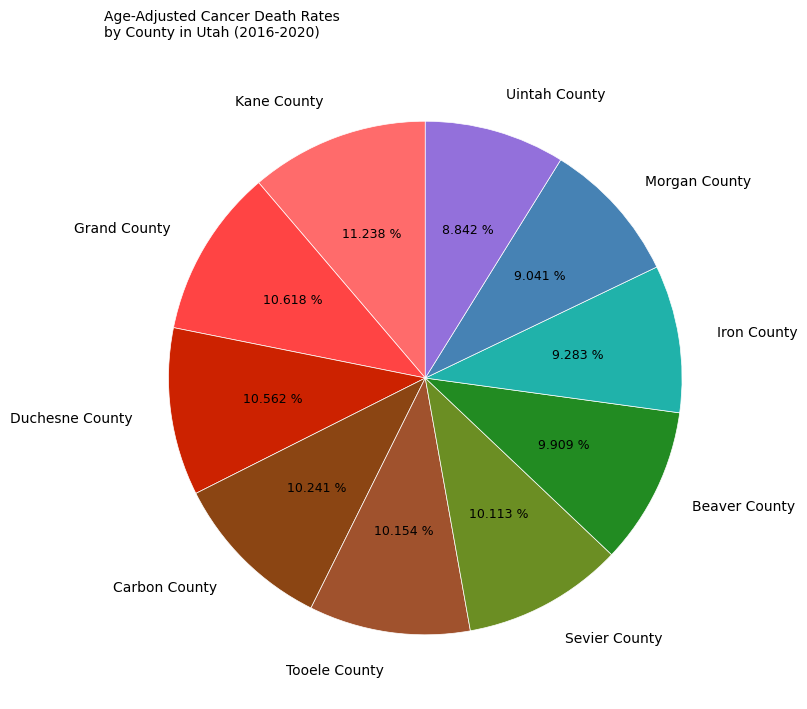

Is the sum of Kane County and Sevier County greater than half?

No